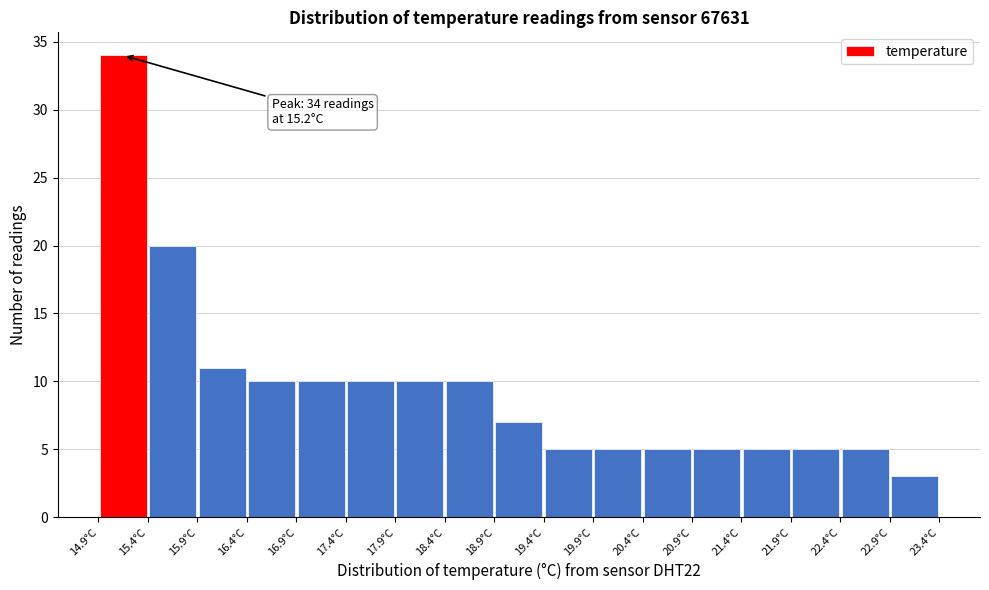

Which range on the x-axis has the tallest bar?

14.95 to 15.45